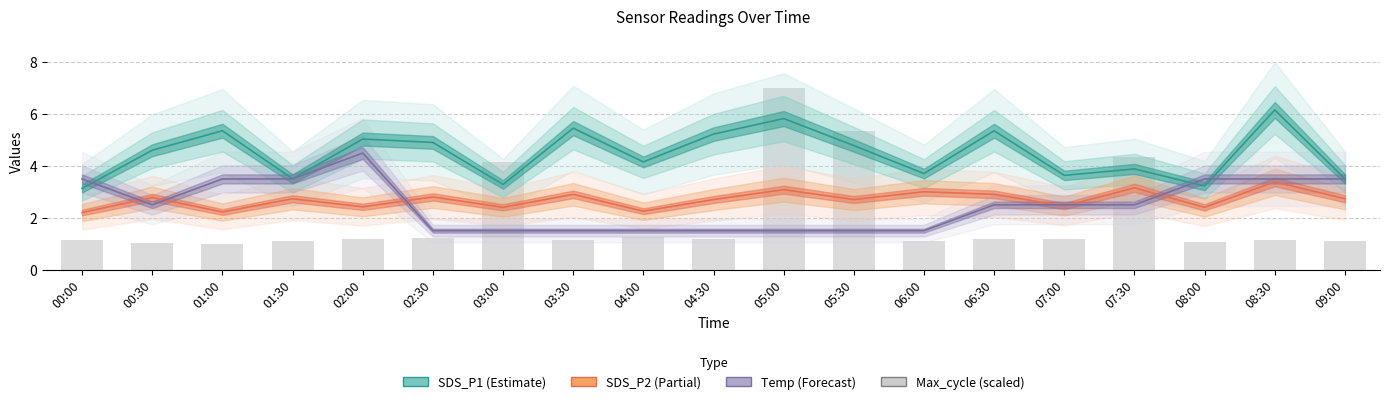

What is the total value across all series at 05:00?

17.4